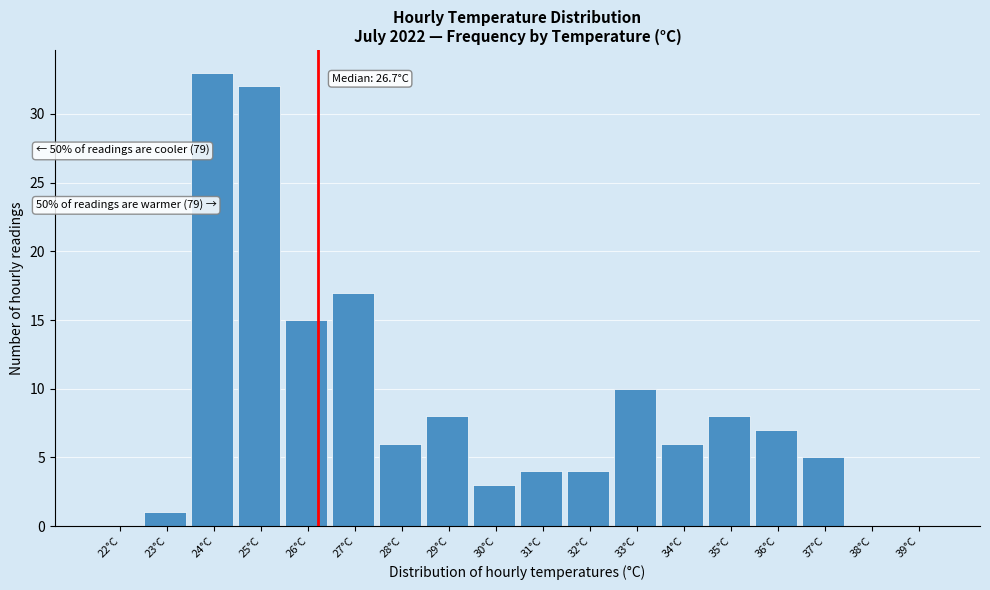

Reading left to right, list all the values displayed in this chart.

22°C=0	23°C=1	24°C=33	25°C=32	26°C=15	27°C=17	28°C=6	29°C=8	30°C=3	31°C=4	32°C=4	33°C=10	34°C=6	35°C=8	36°C=7	37°C=5	38°C=0	39°C=0